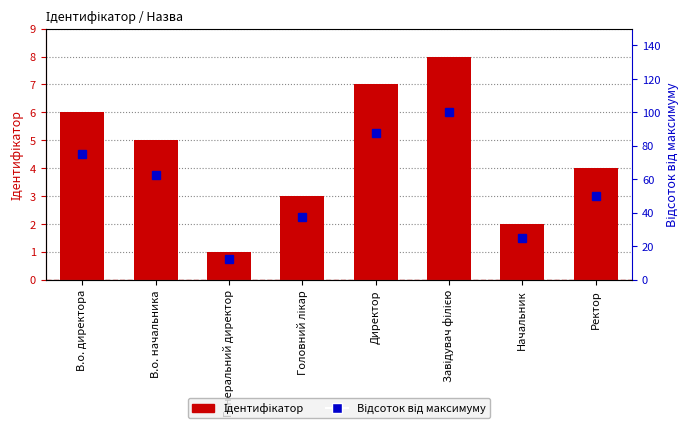

How many values in the Відсоток від максимуму series exceed 62?

4